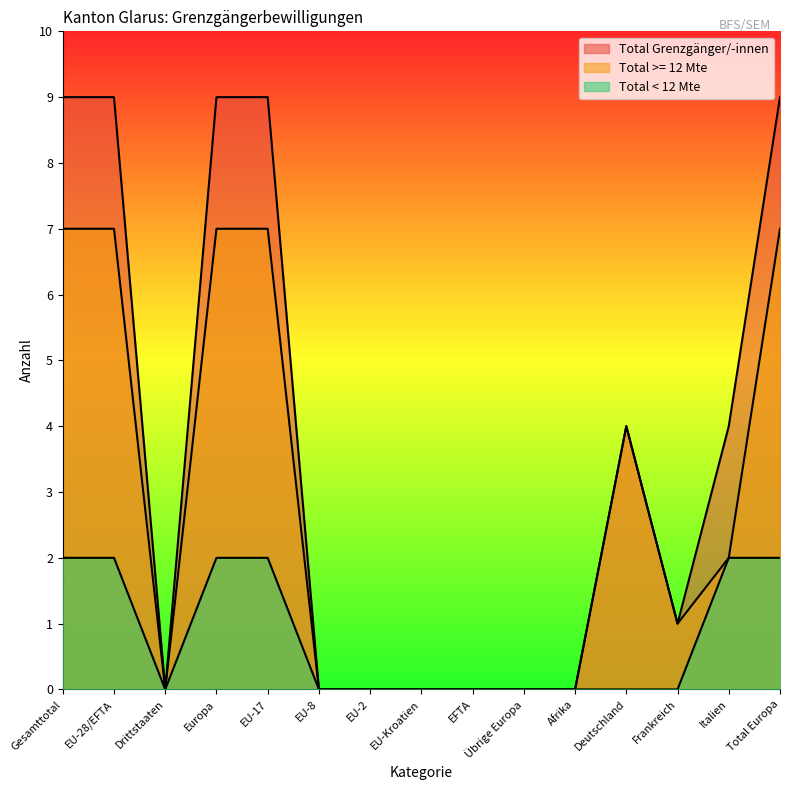

The value of Total Grenzgänger/-innen at Deutschland is 4. True or false?

True